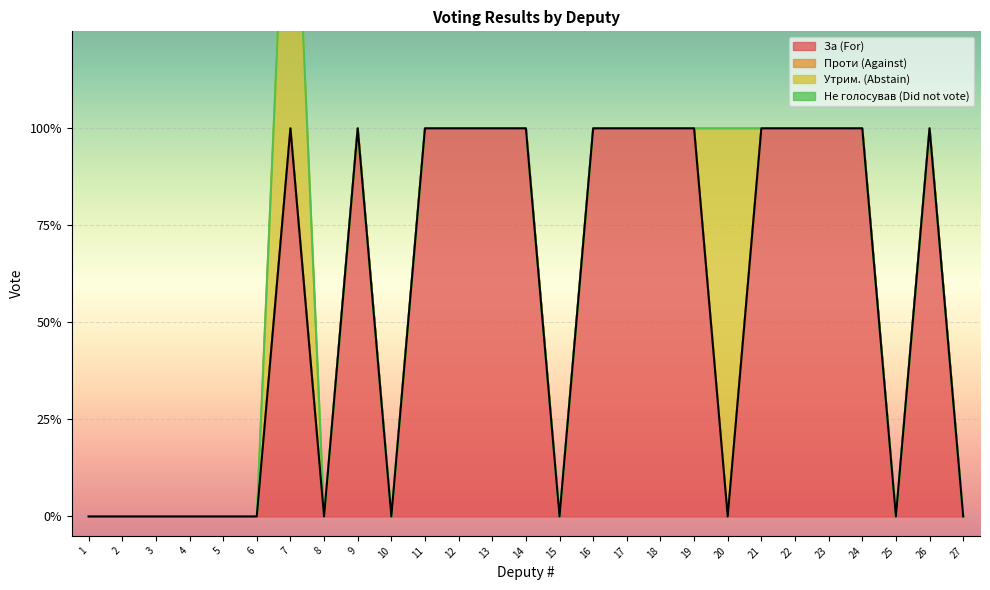

What is the spread (max minus min) of values at 7?

1